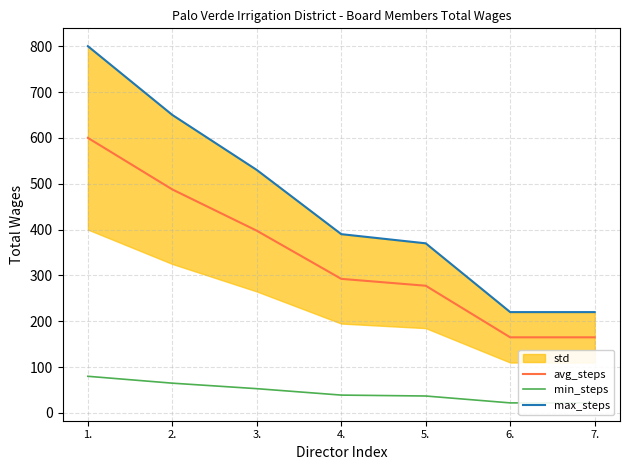

What is the maximum value shown in the chart?

800.0